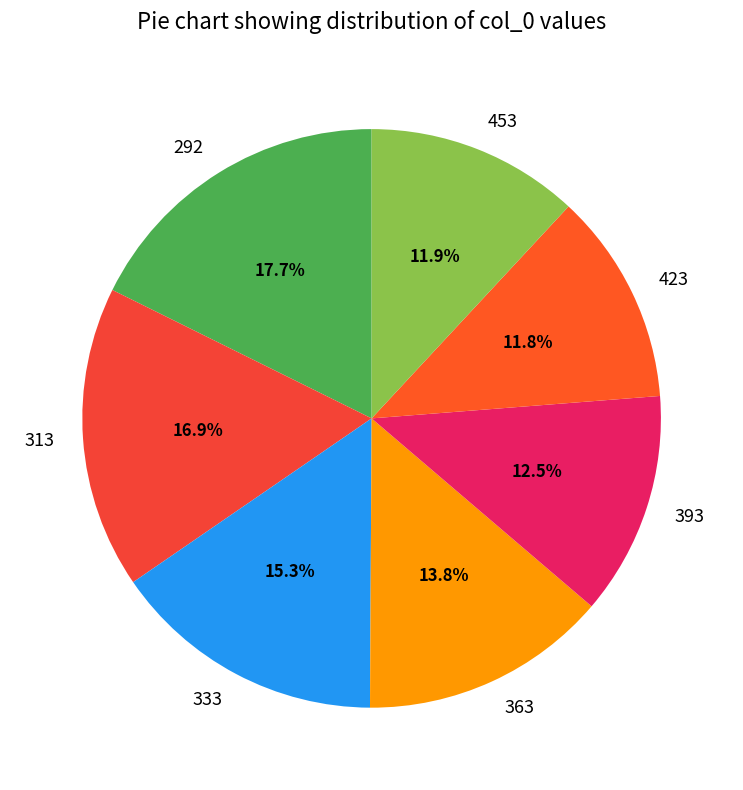

Does 363 account for over 50% of the chart?

No